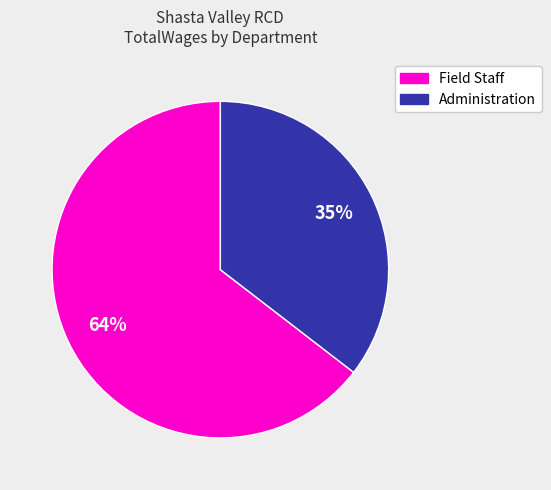

The Board Of Directors slice represents 0% of the pie. True or false?

True